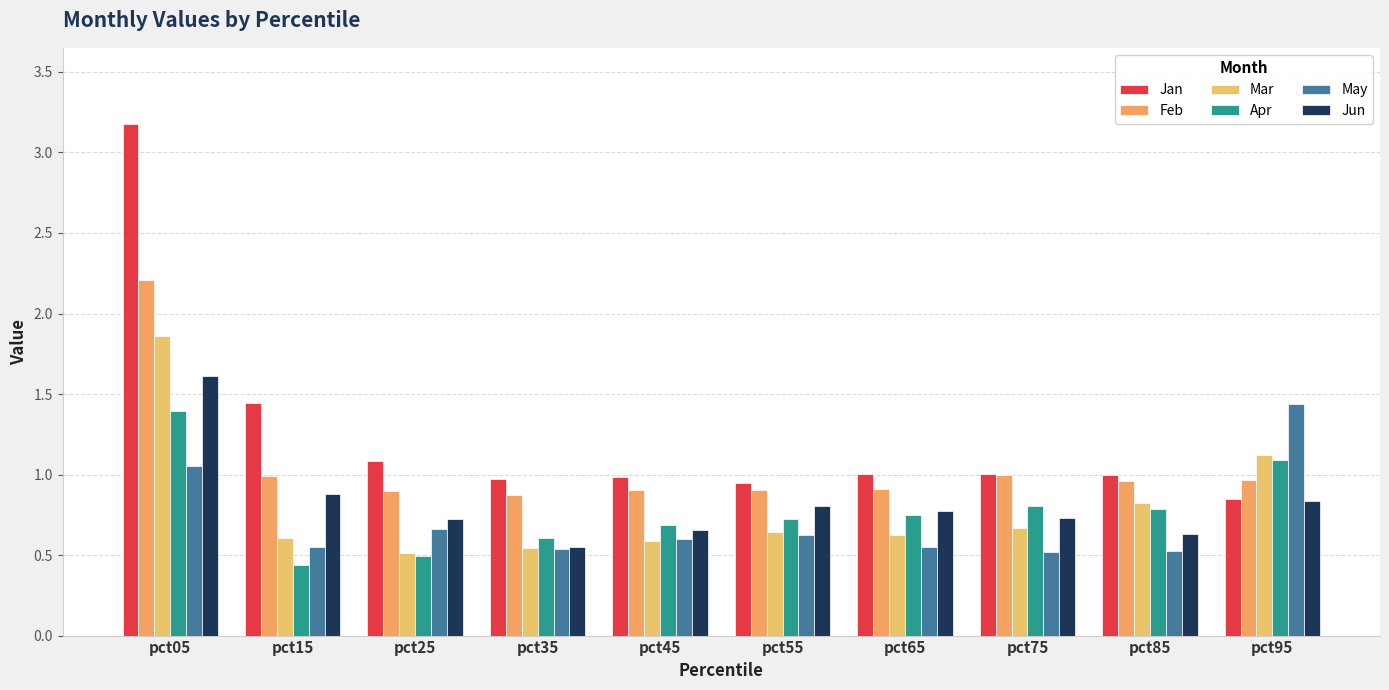

List the labels in order of May value, largest first.

pct95, pct05, pct25, pct55, pct45, pct65, pct15, pct35, pct85, pct75